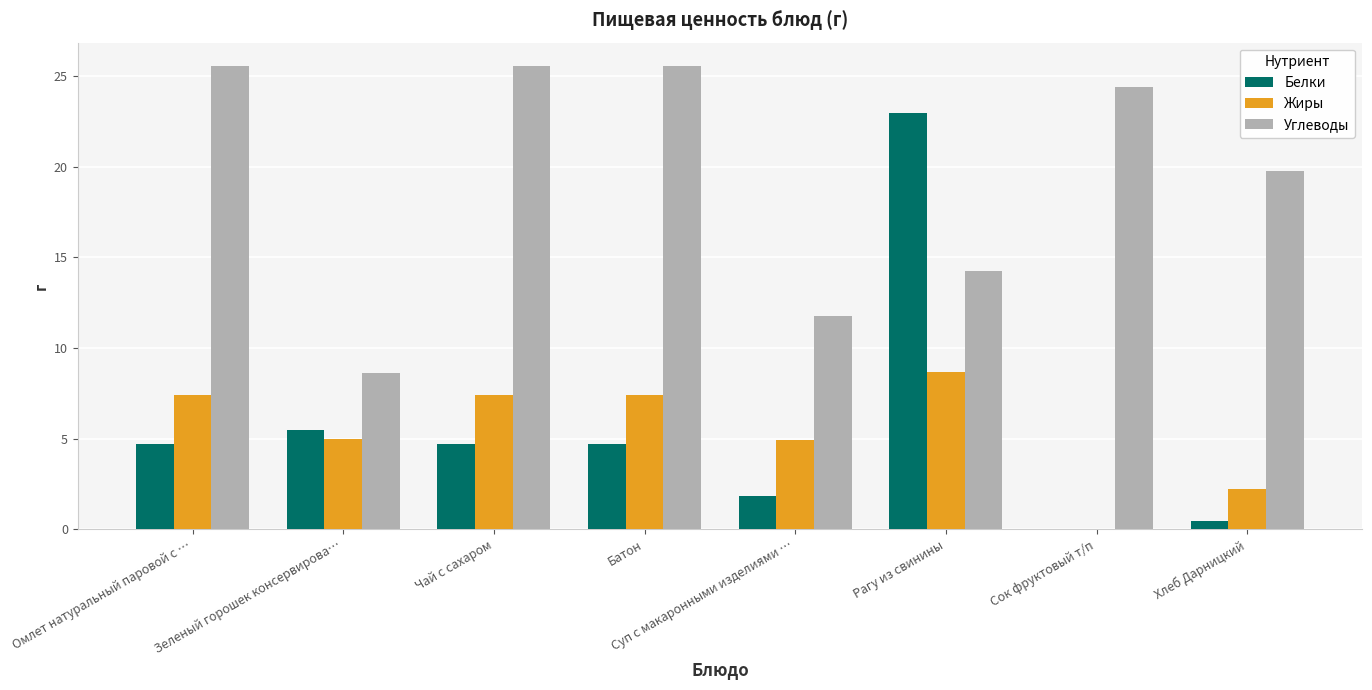

Is the value of Белки at Зеленый горошек консервирова… greater than the value of Углеводы at Суп с макаронными изделиями …?

No